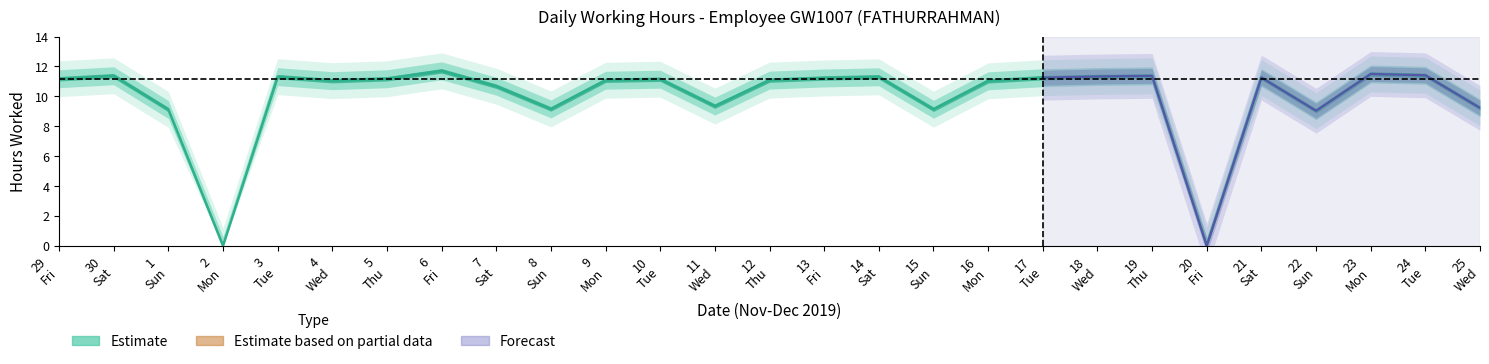

What is the label of the 17th point from the left?

15 Sun